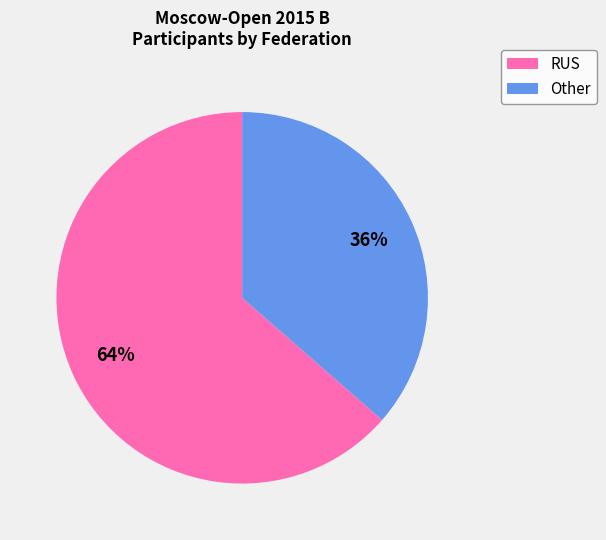

Rank the categories by value from highest to lowest.

RUS, Other